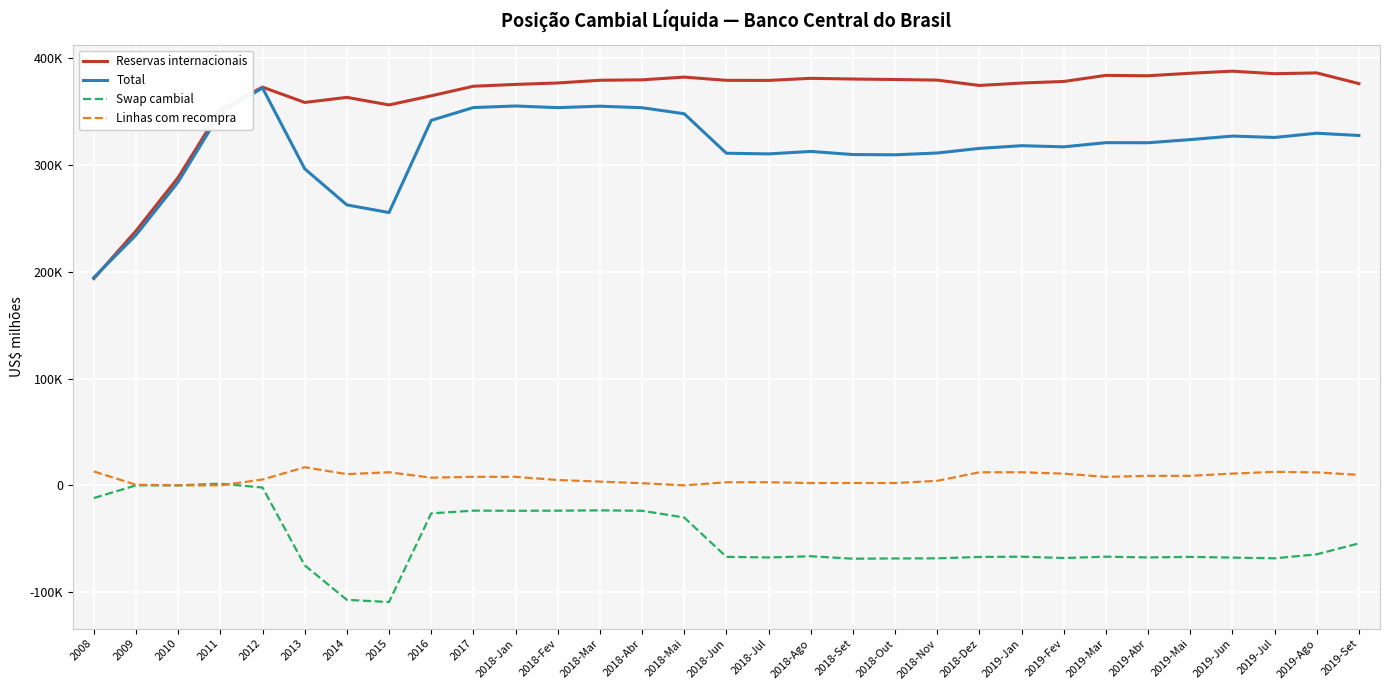

What are all the series names shown in the legend?

Reservas internacionais, Total, Swap cambial, Linhas com recompra